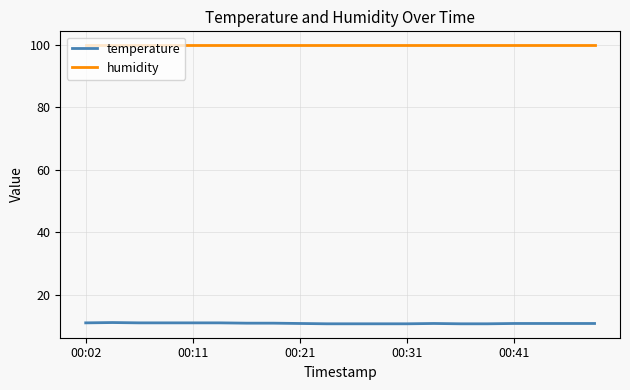

What is the difference between the maximum and minimum values in the temperature series?

0.4